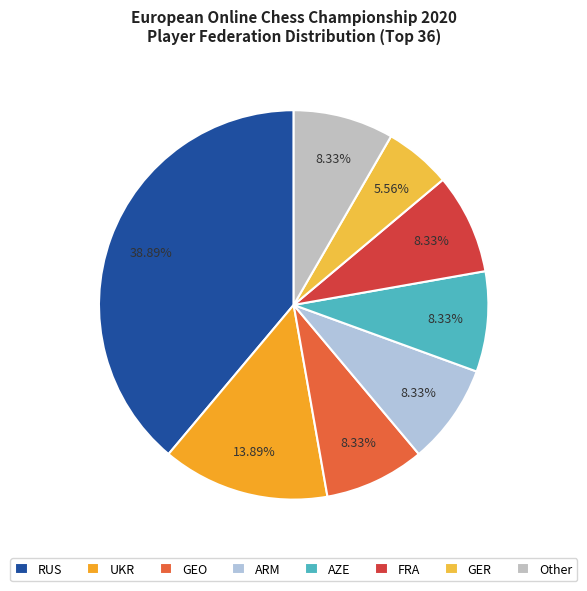

To the nearest percent, what portion does Other represent?

8%